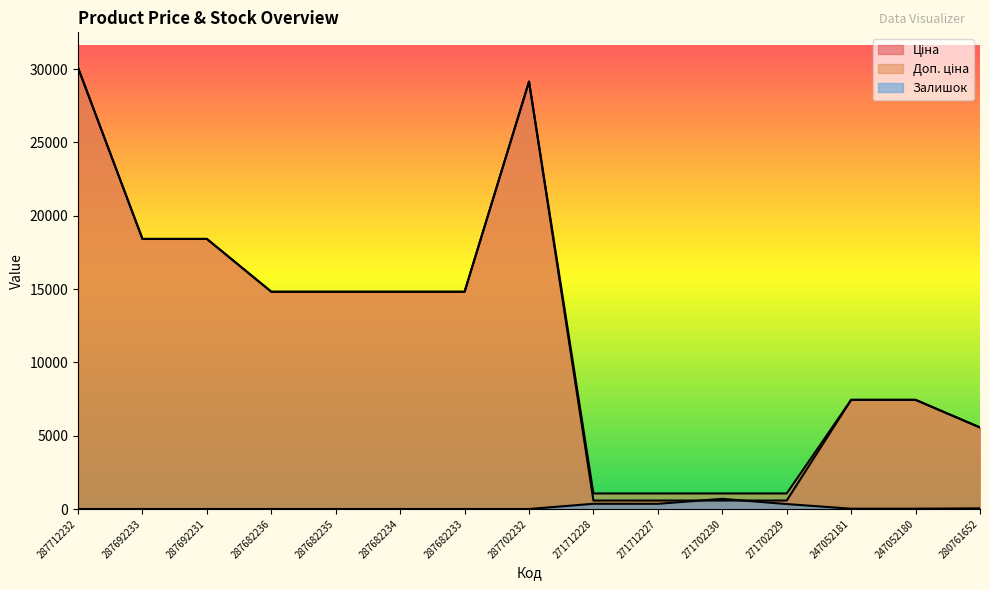

Which category has the lowest value across all series?

287712232